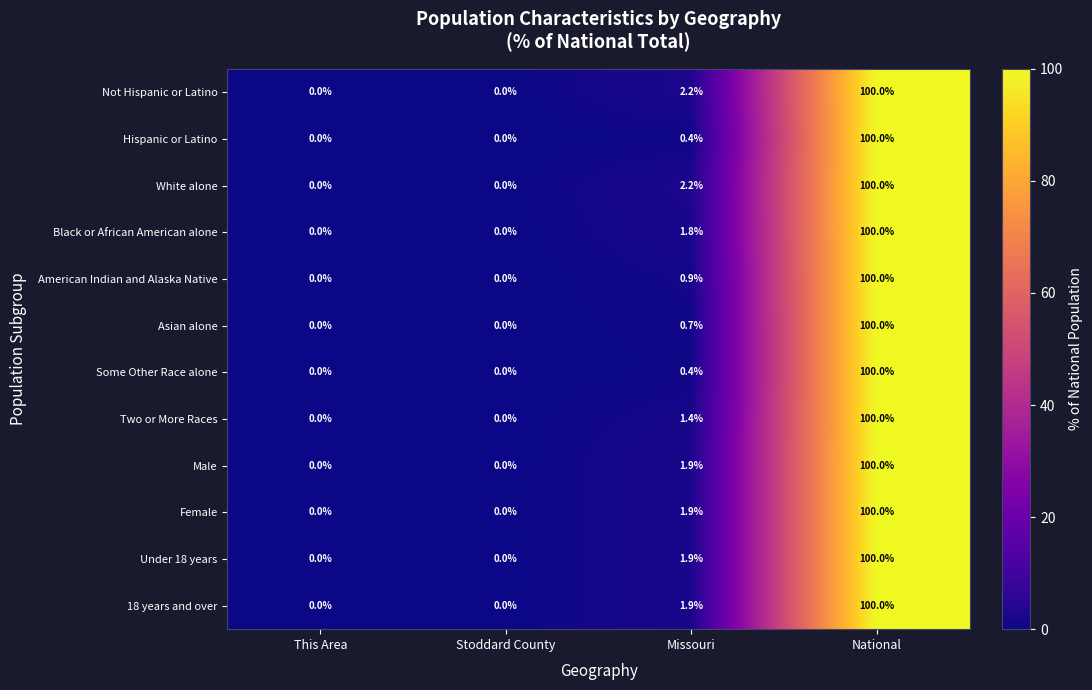

How many values in the Not Hispanic or Latino series exceed 2?

2